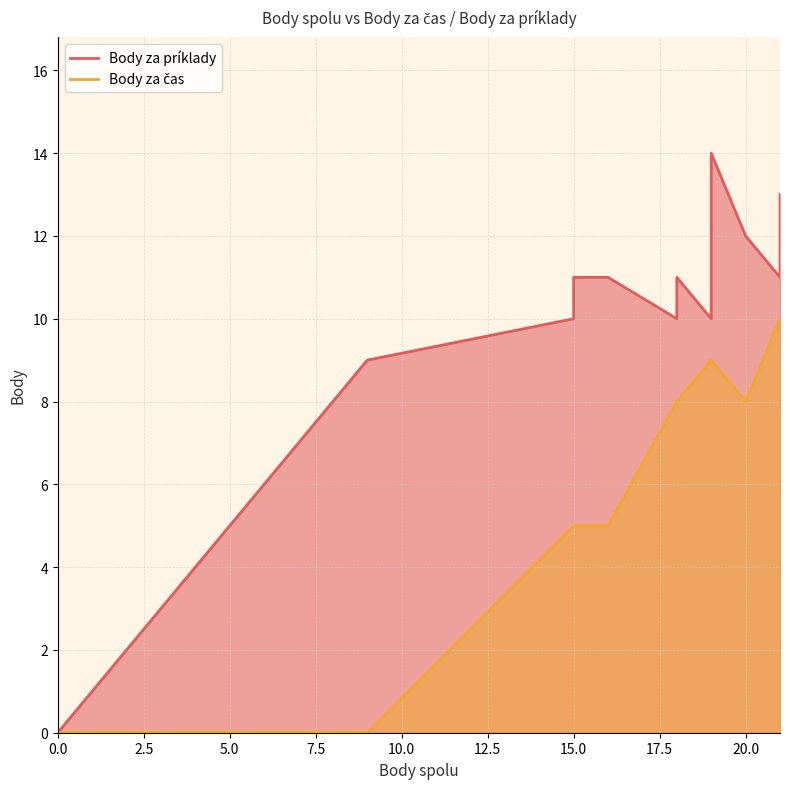

Is the value of Body za čas at 9 greater than the value of Body za príklady at 18?

No